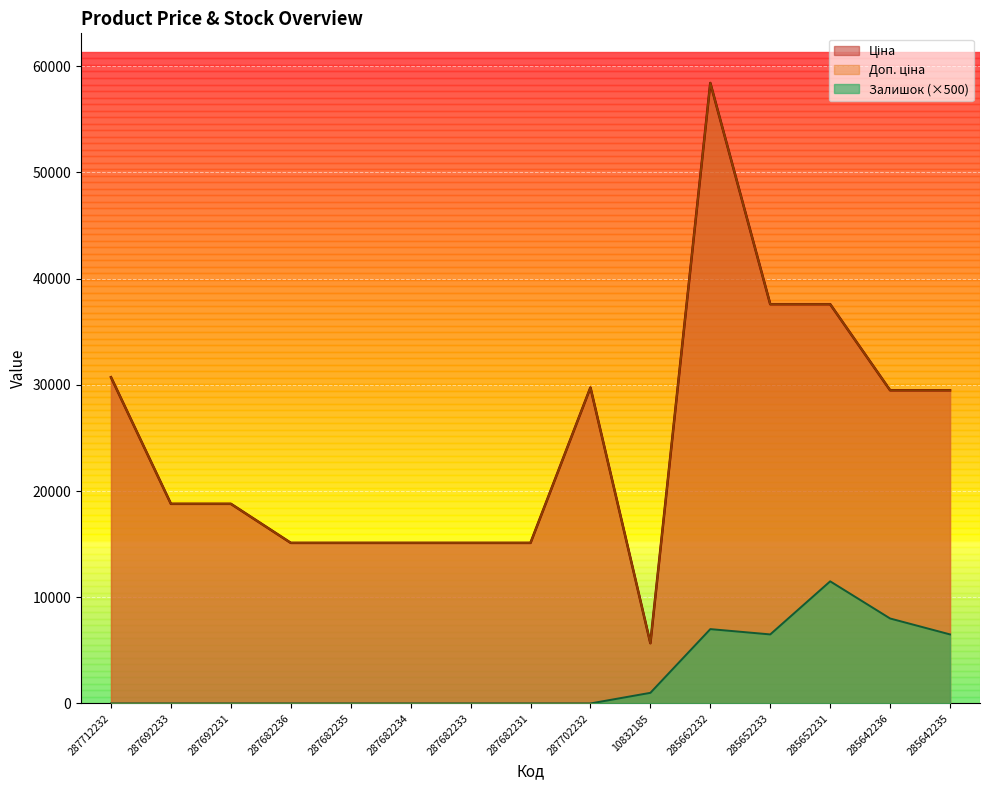

True or false: Ціна and Залишок intersect in this chart.

False